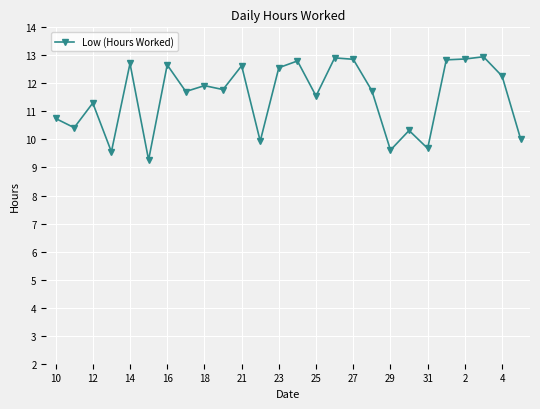

What is the minimum value shown in the chart?

9.3